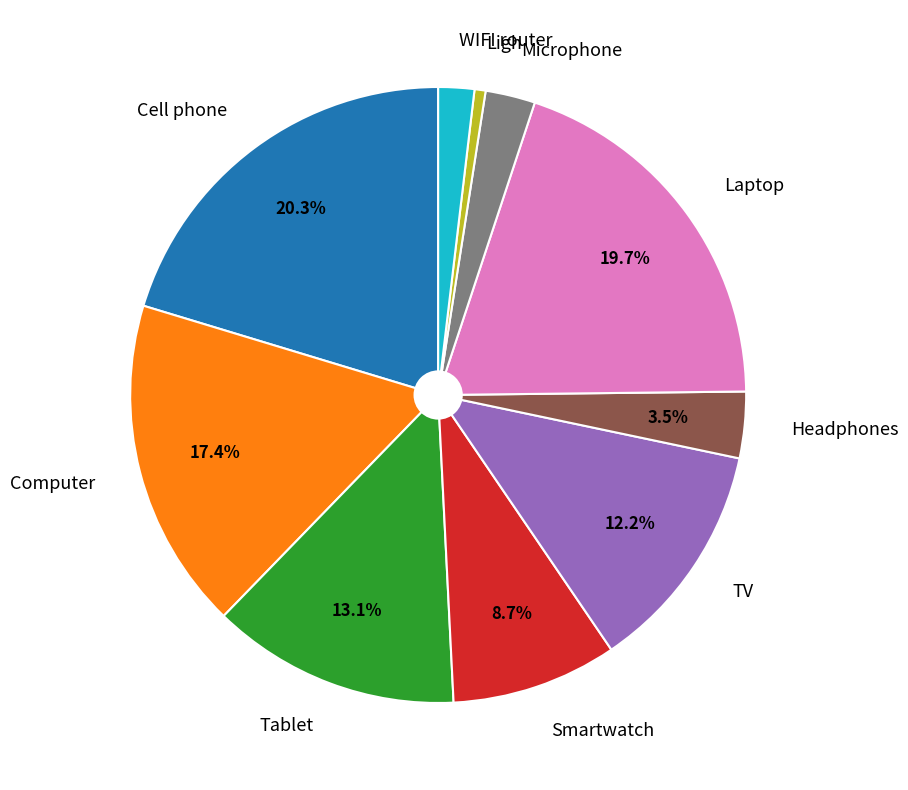

To the nearest percent, what is the difference between the largest and smallest slice percentages?

20%